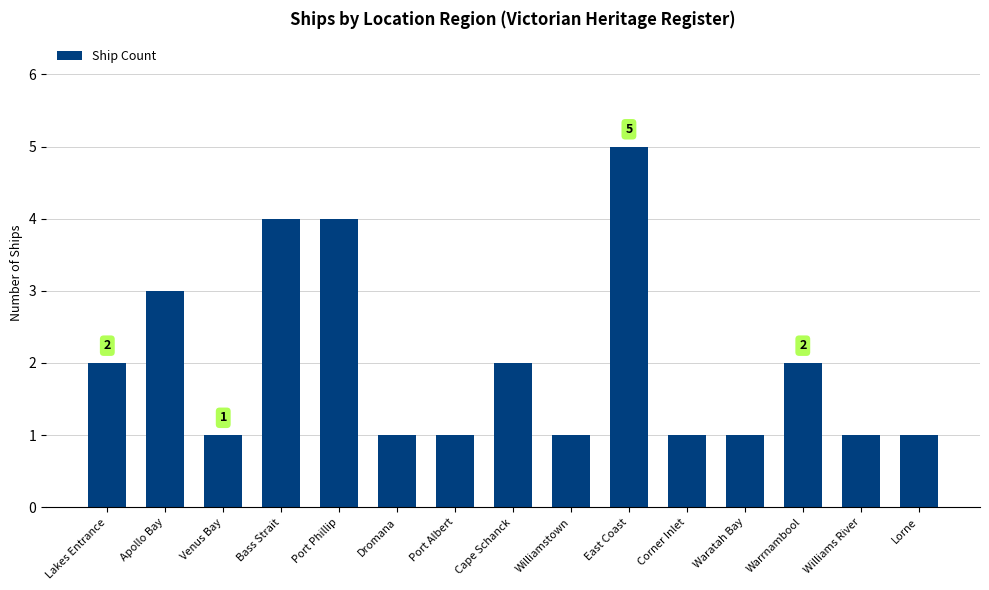

What is the value of the 3rd bar from the left?

1